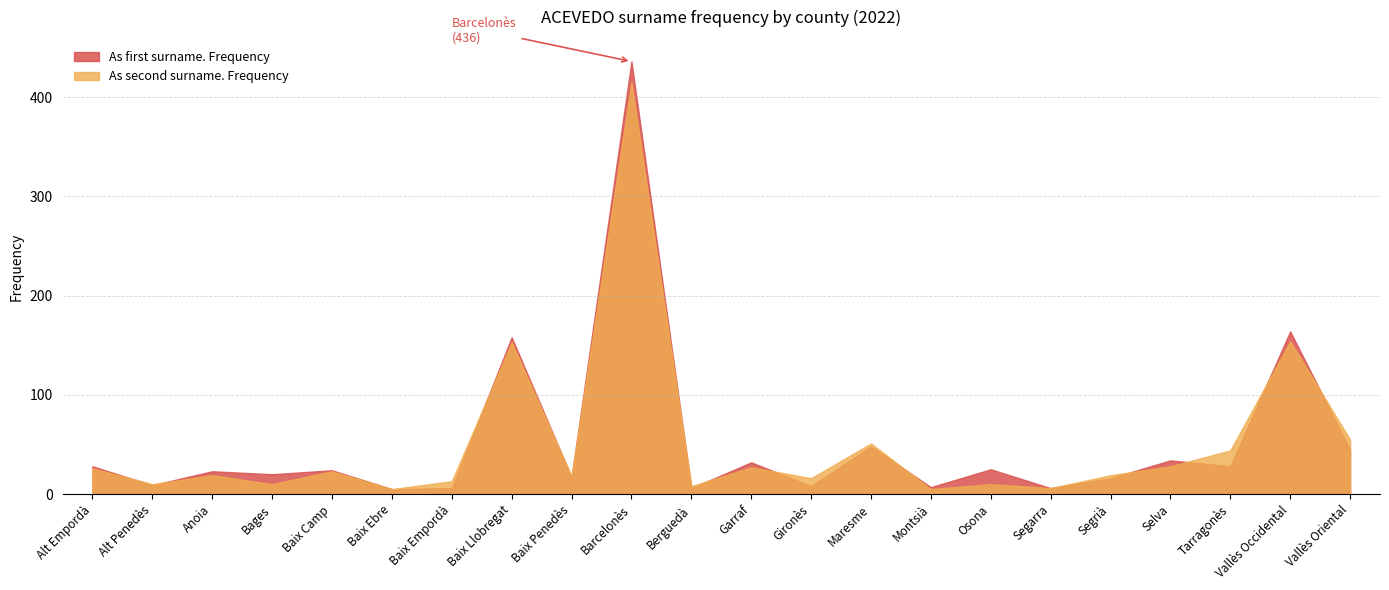

At which category does the chart reach its peak across all series?

Barcelonès